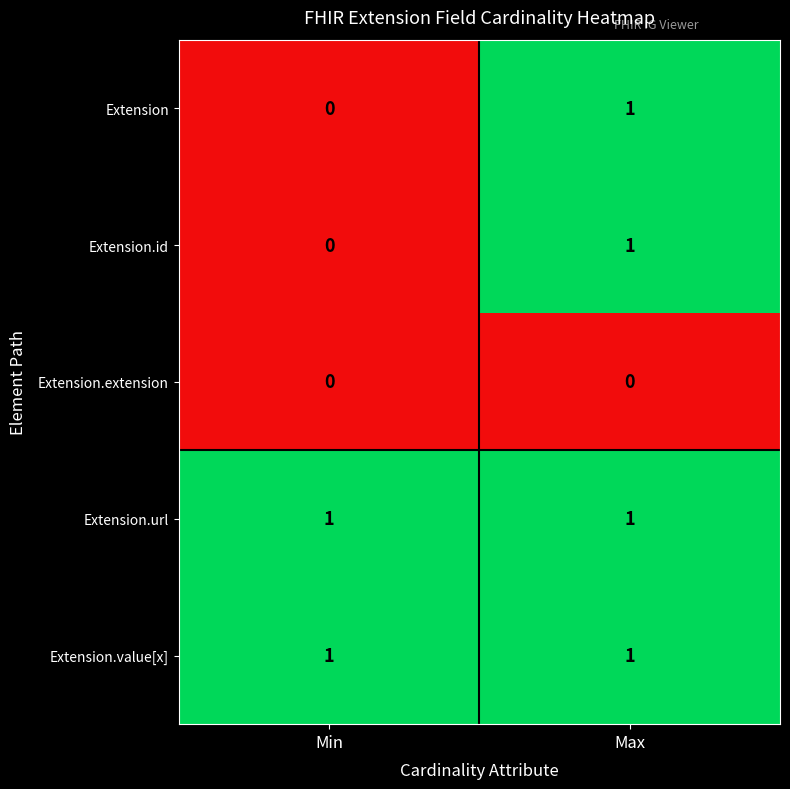

List the labels in order of Extension value, smallest first.

Min, Max